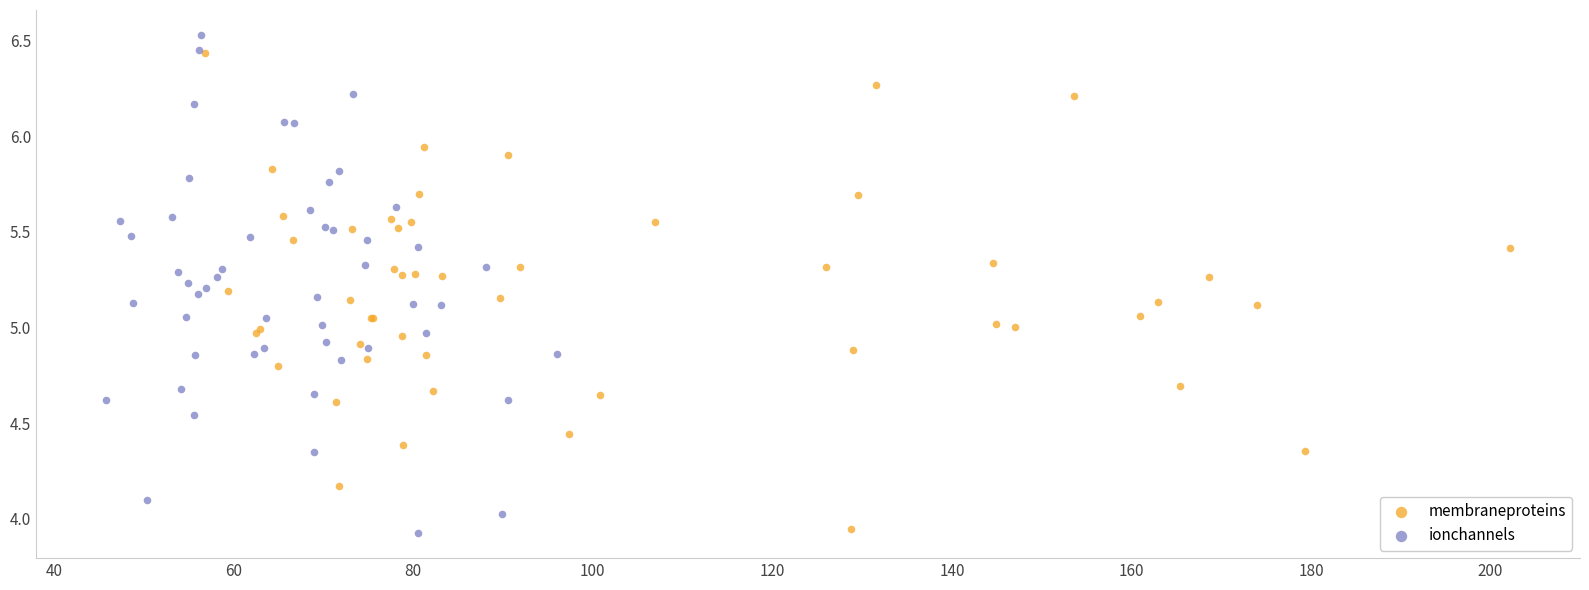

Which series has the largest Y range (max minus min)?

ionchannels